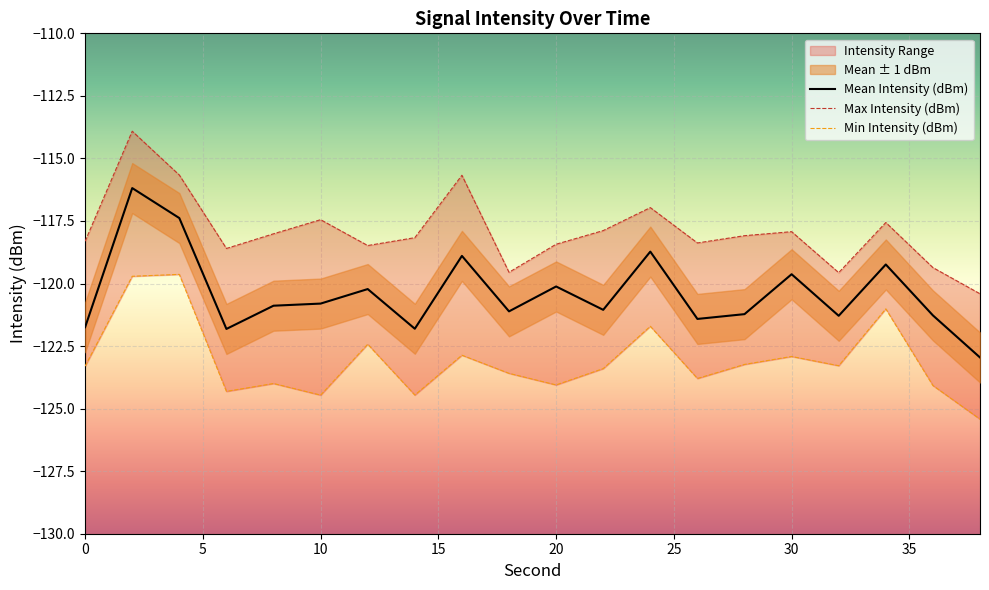

The value of Mean Intensity (dBm) at 25 is -120.8. True or false?

True